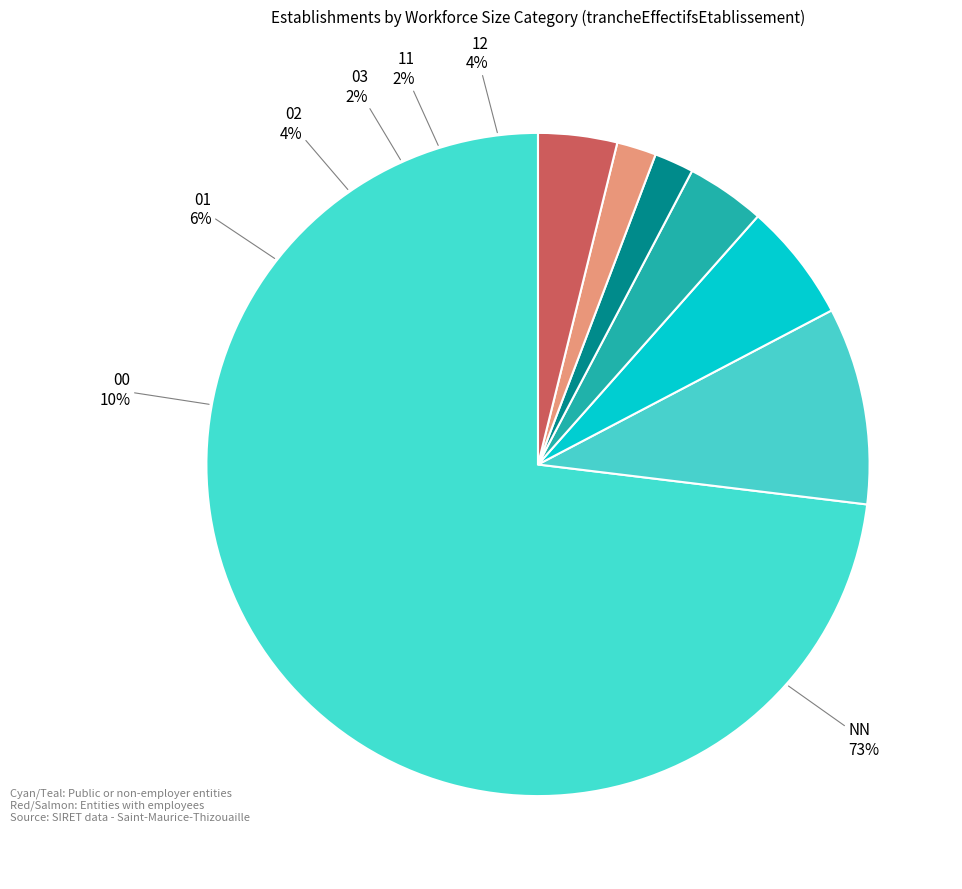

Which has a higher value, NN or 12?

NN